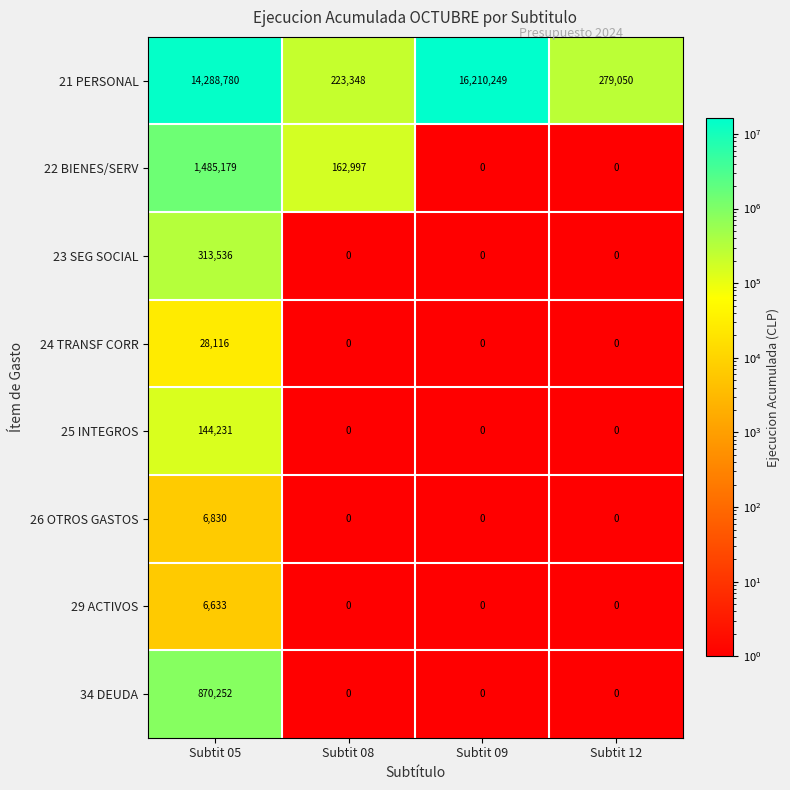

Read the 29 ACTIVOS value at Subtit 05.

6633